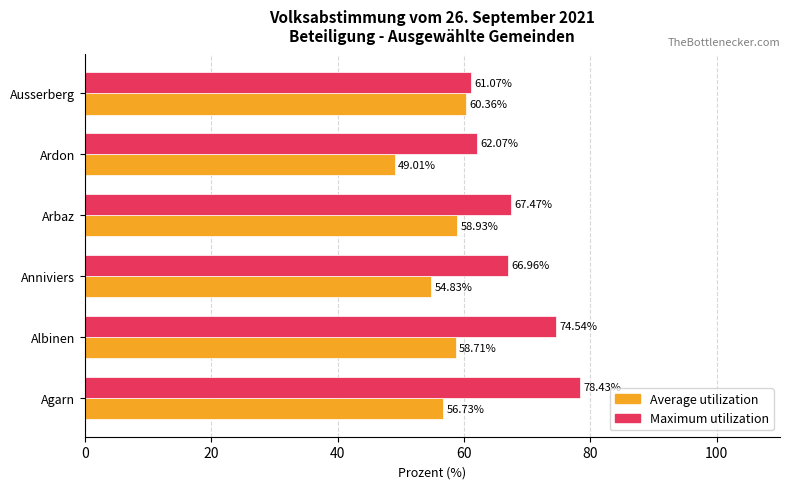

Where is Maximum utilization nearest to the value 69?

Arbaz